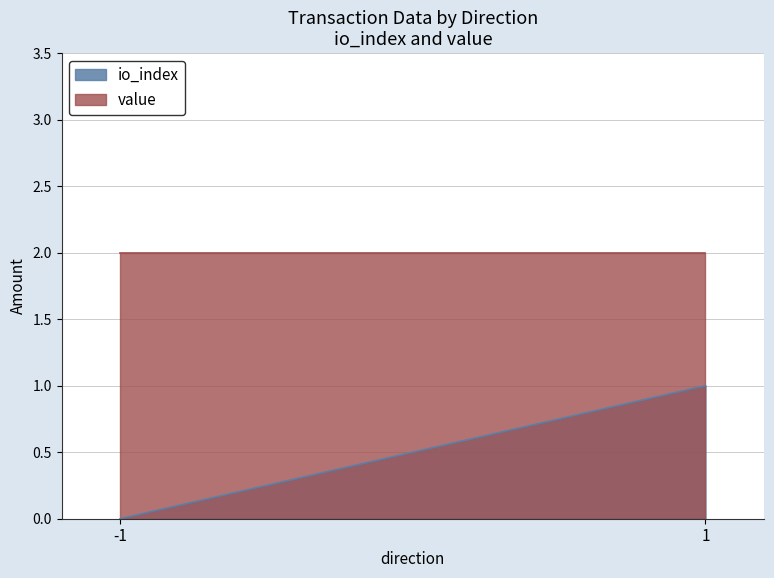

Reading right to left, list all the values displayed in this chart.

io_index: 1=1.0	-1=0.0
value: 1=2.0	-1=2.0